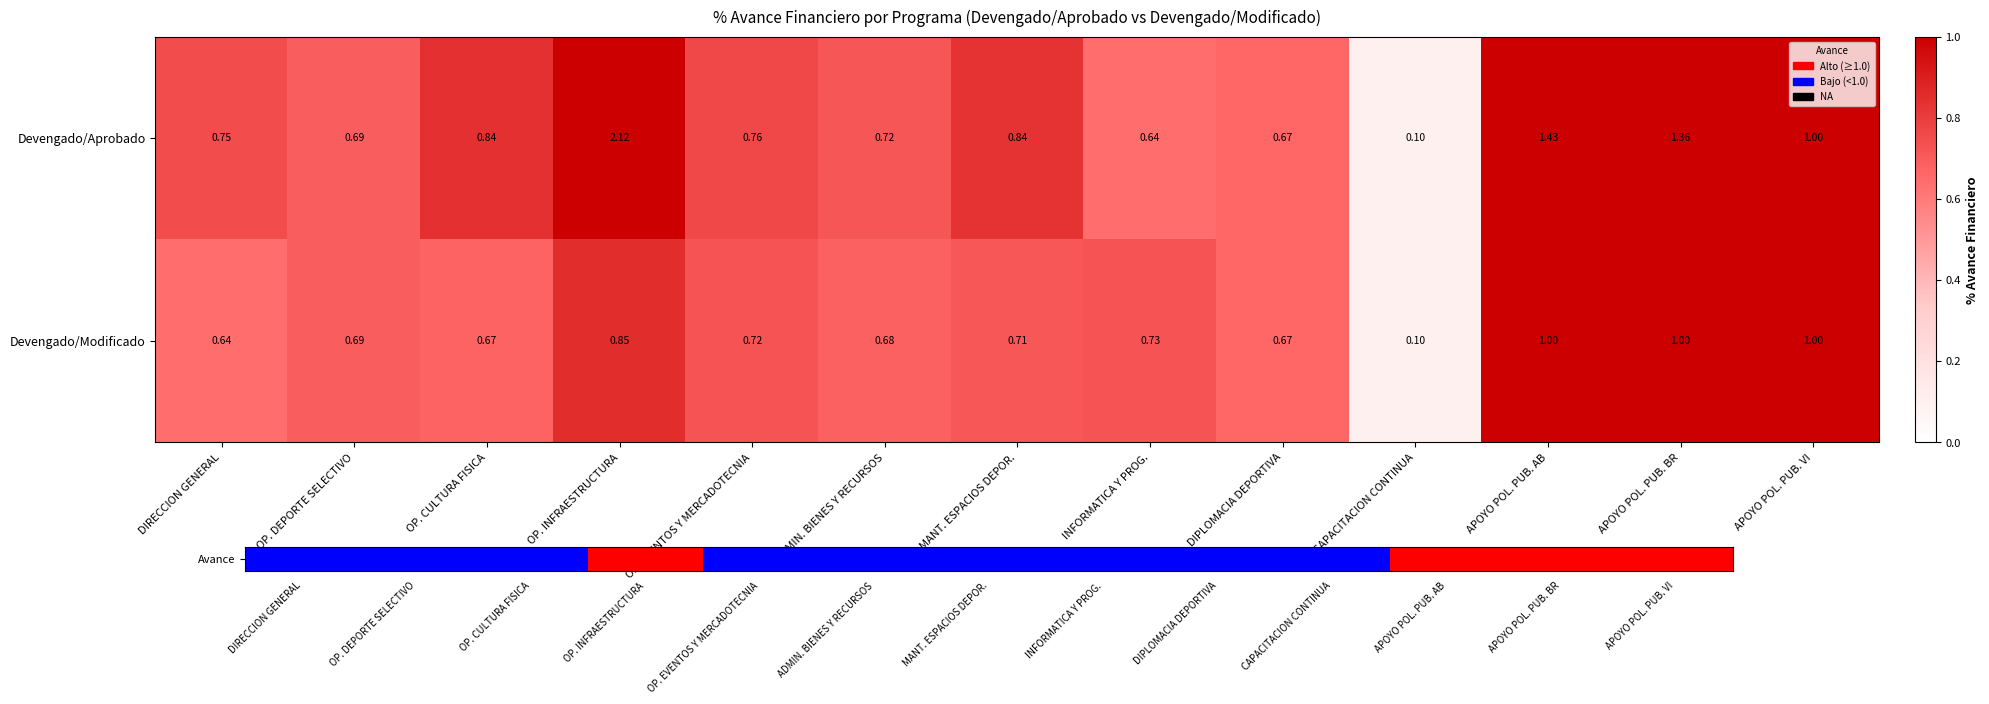

List the series in order of their peak value, highest first.

Devengado/Aprobado, Devengado/Modificado